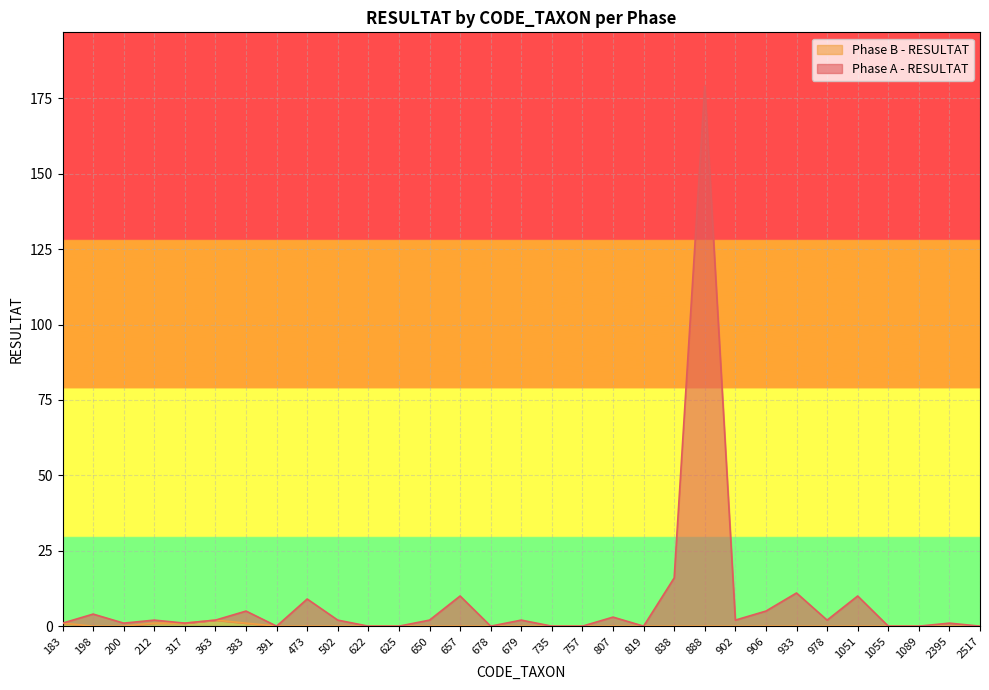

Between 978 and 933, which is larger?

933